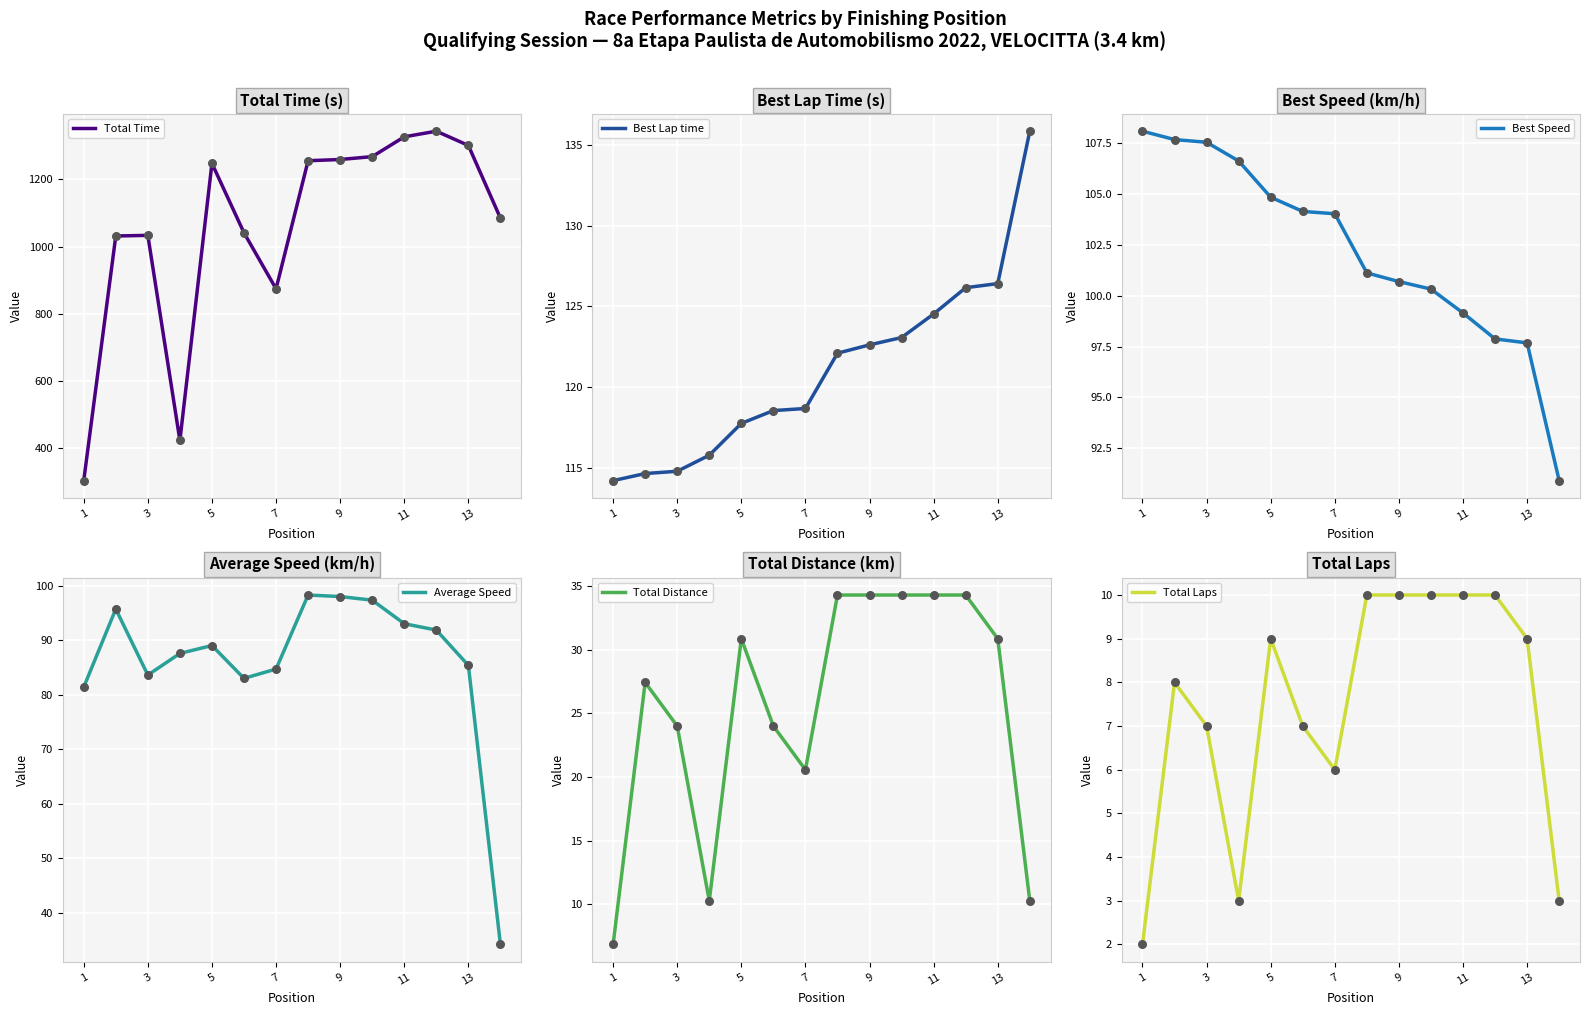

What is the lowest value of the Total Time series?

303.3